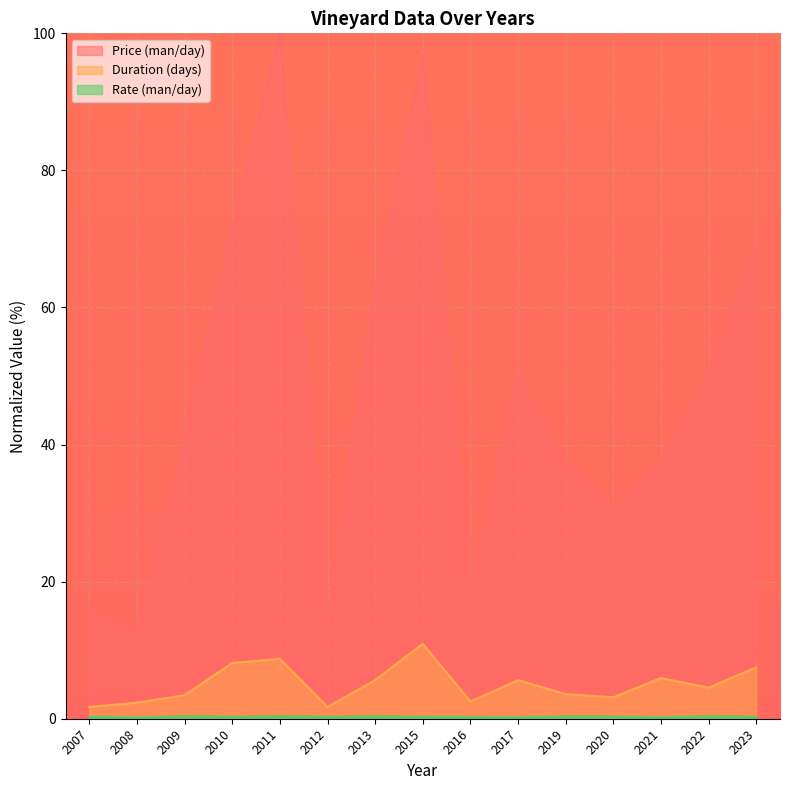

Is it true that Price (man/day) equals 15.3 at 2012?

True